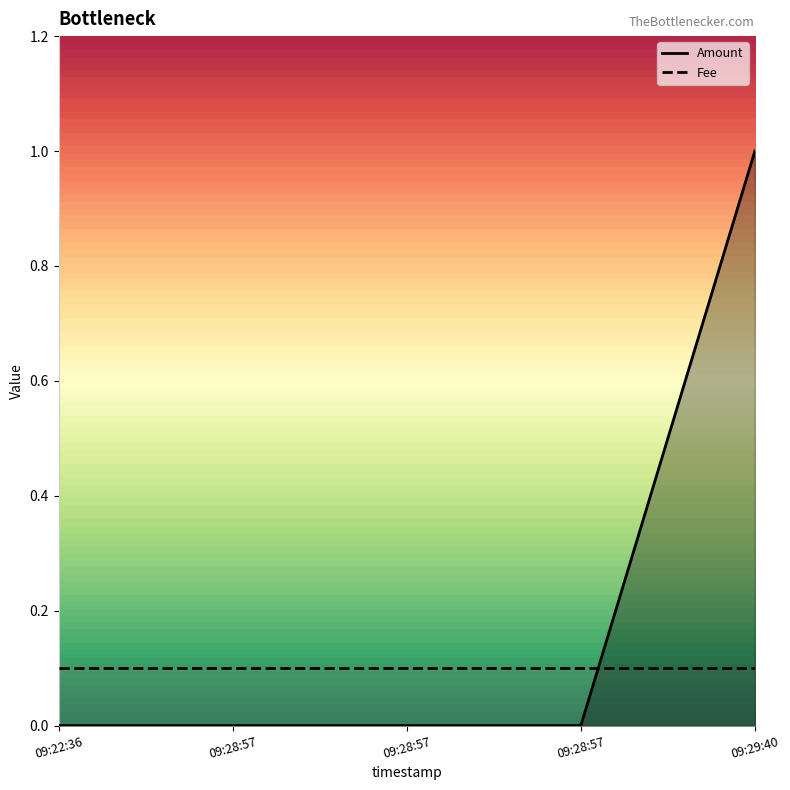

What are all the series names shown in the legend?

Amount, Fee